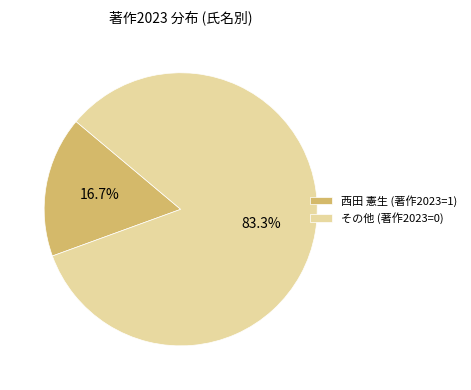

Is その他 (著作2023=0) the majority of the pie?

Yes